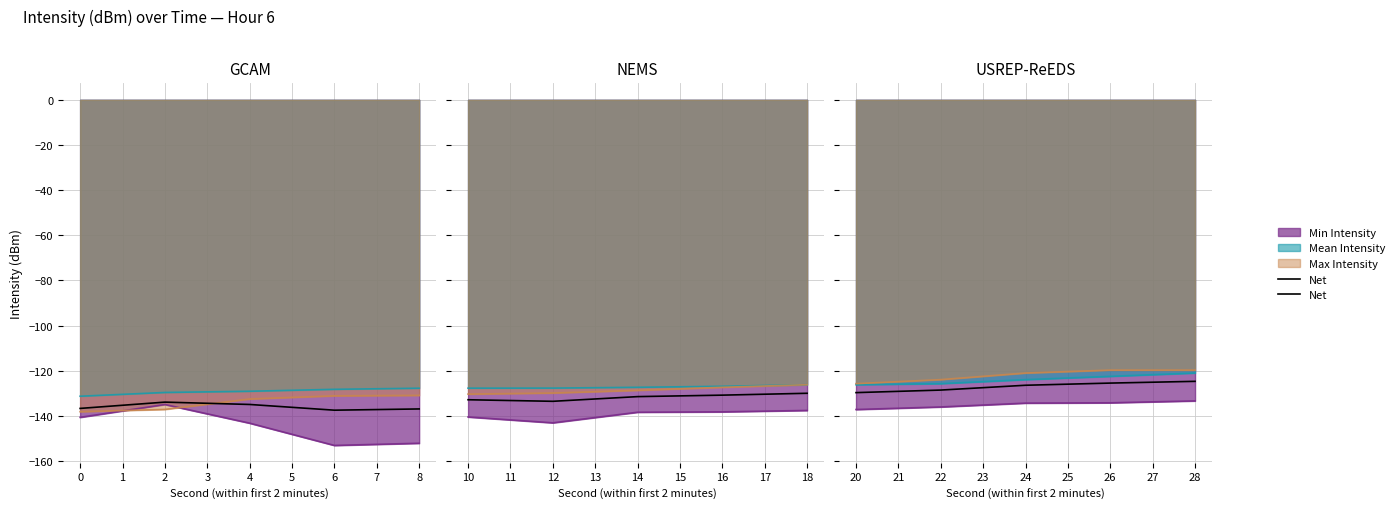

Is it true that the value at 2 is -73.5?

False